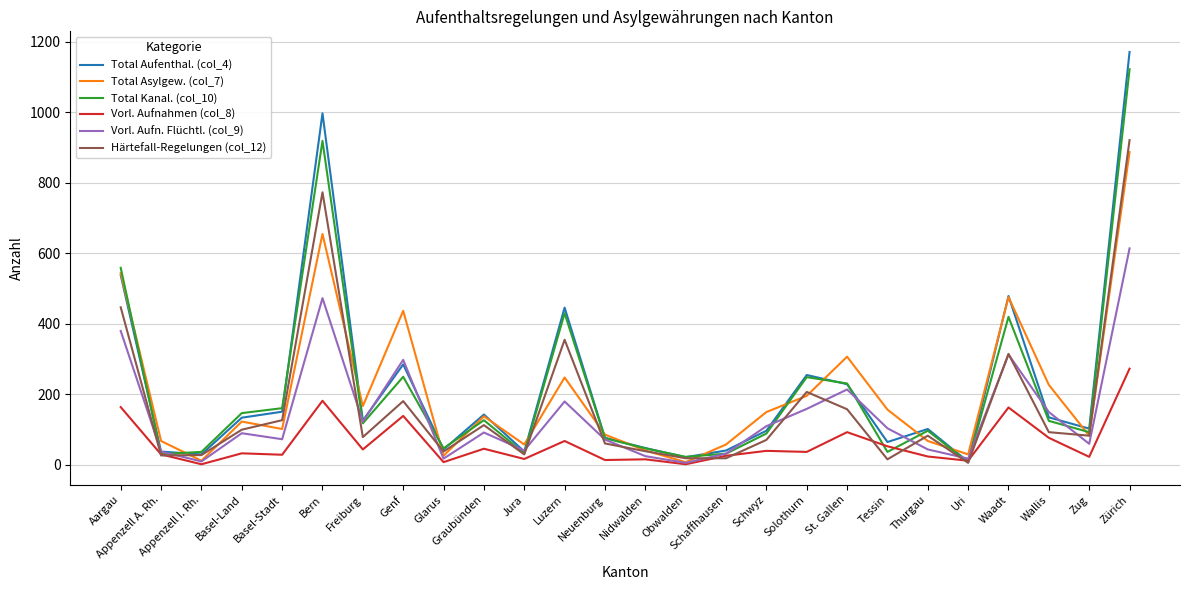

What is the maximum value shown in the chart?

1171